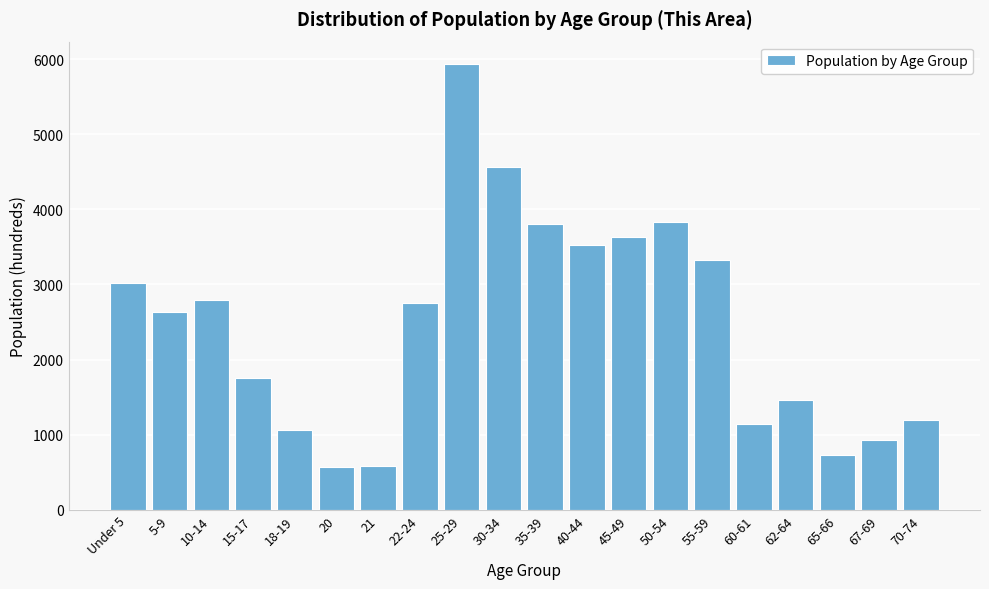

Is it true that the value at 70-74 is 1192?

True